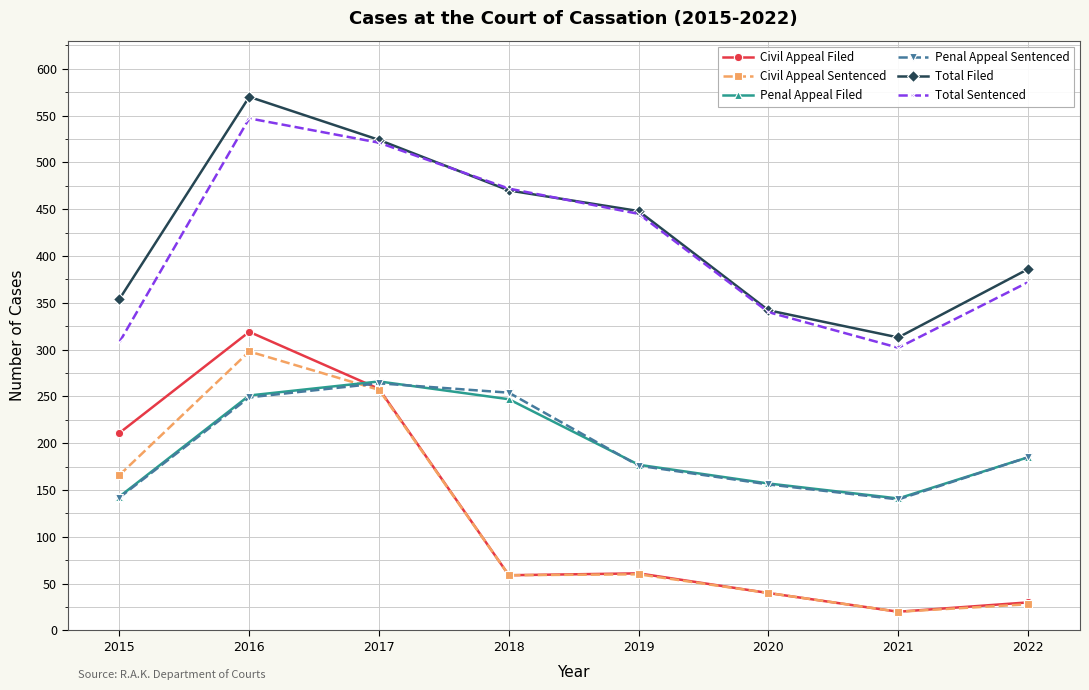

Where is Civil Appeal Sentenced nearest to the value 159?

2015